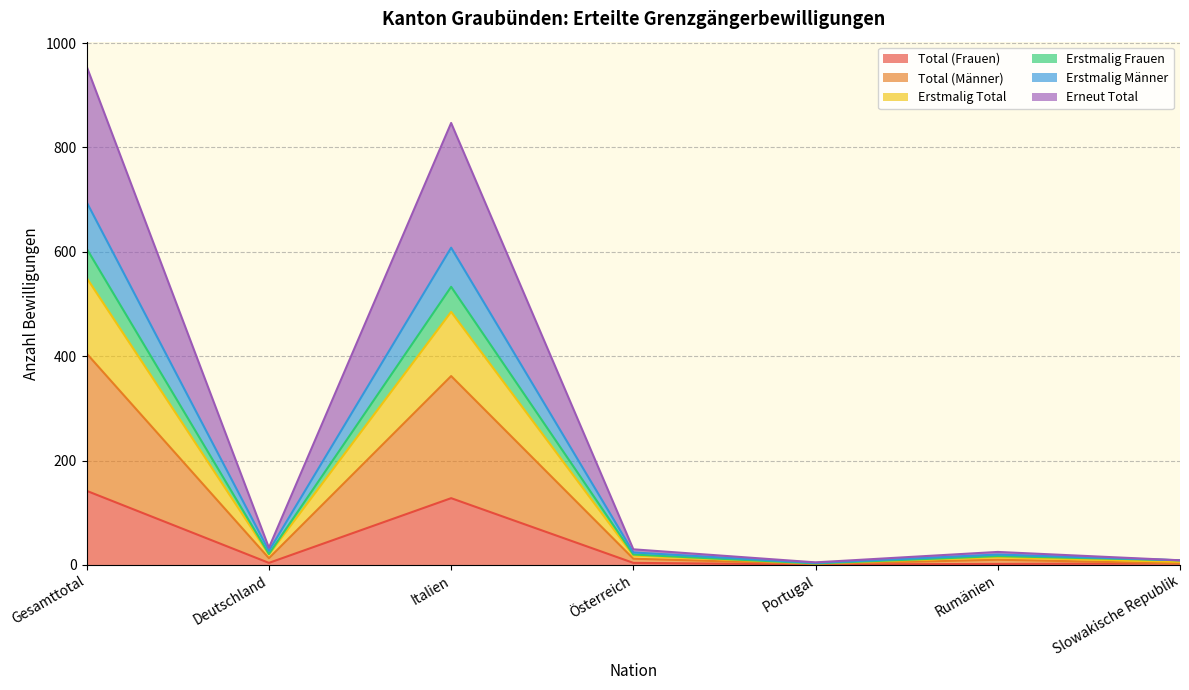

What is the label of the 6th point from the right?

Deutschland